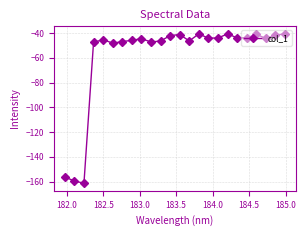

True or false: the data has more than 0 interior local peaks.

True